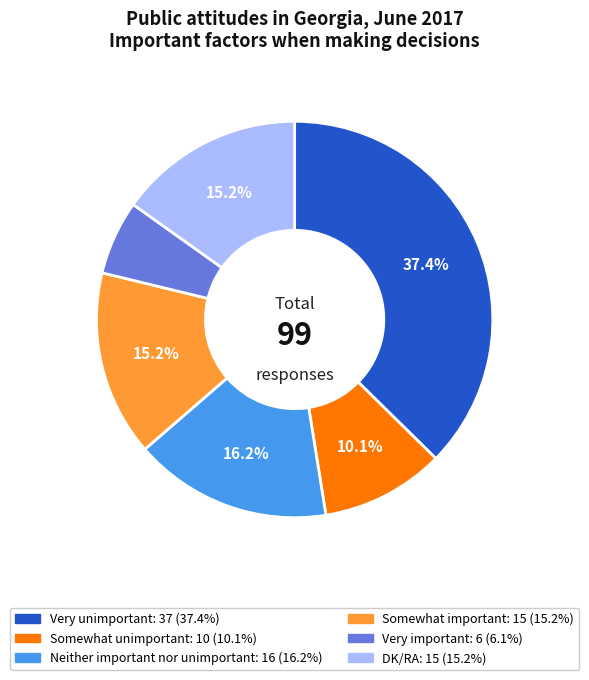

To the nearest percent, what is the difference between the Somewhat important and Somewhat unimportant slice percentages?

5%